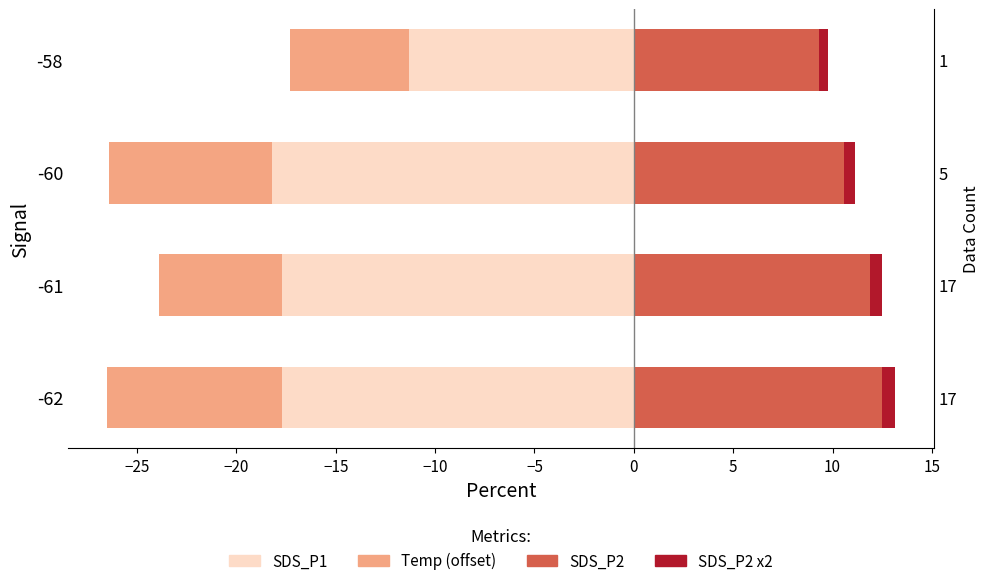

What is the total value across all series at -58?

-7.5